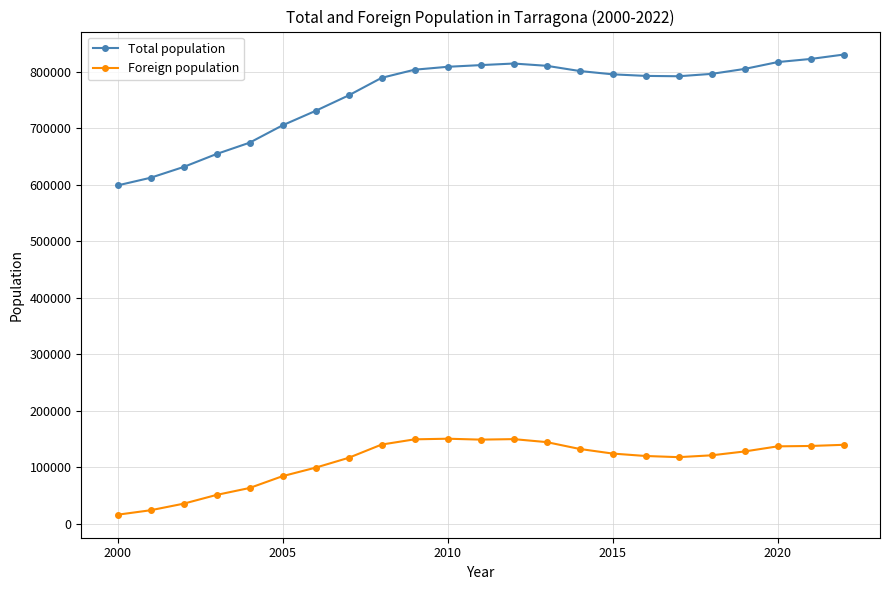

How many lines are shown in the chart?

2